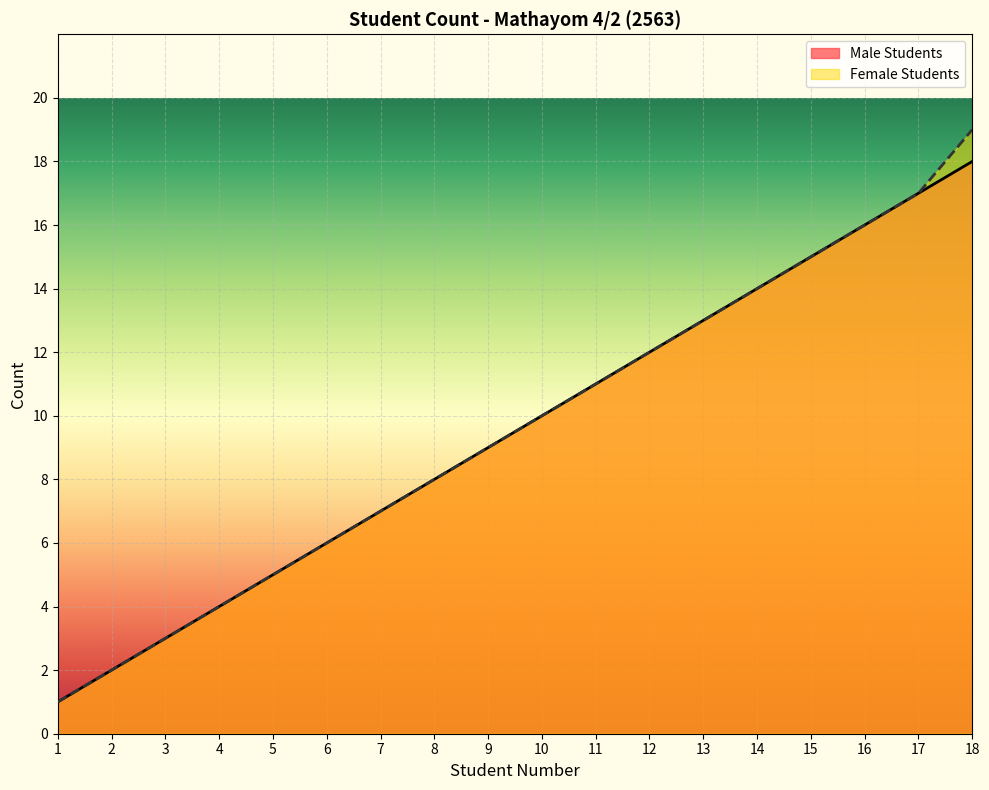

List the series in order of their overall mean, highest first.

Female Students, Male Students